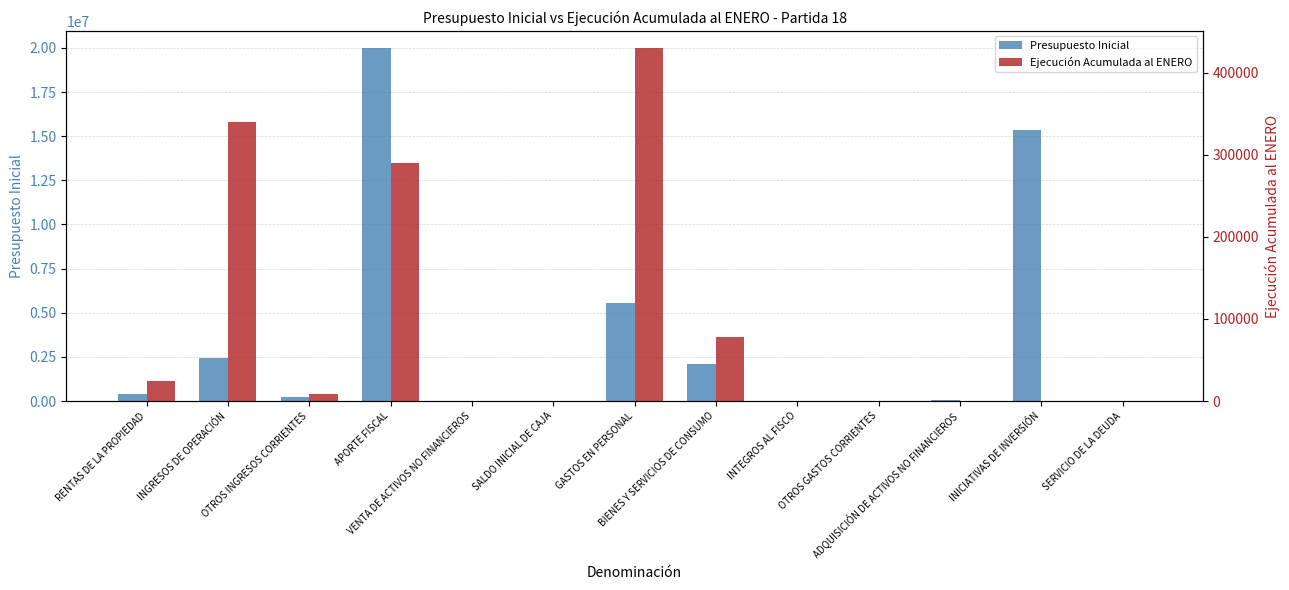

Is it true that Ejecución Acumulada al ENERO equals 8543 at OTROS INGRESOS CORRIENTES?

True